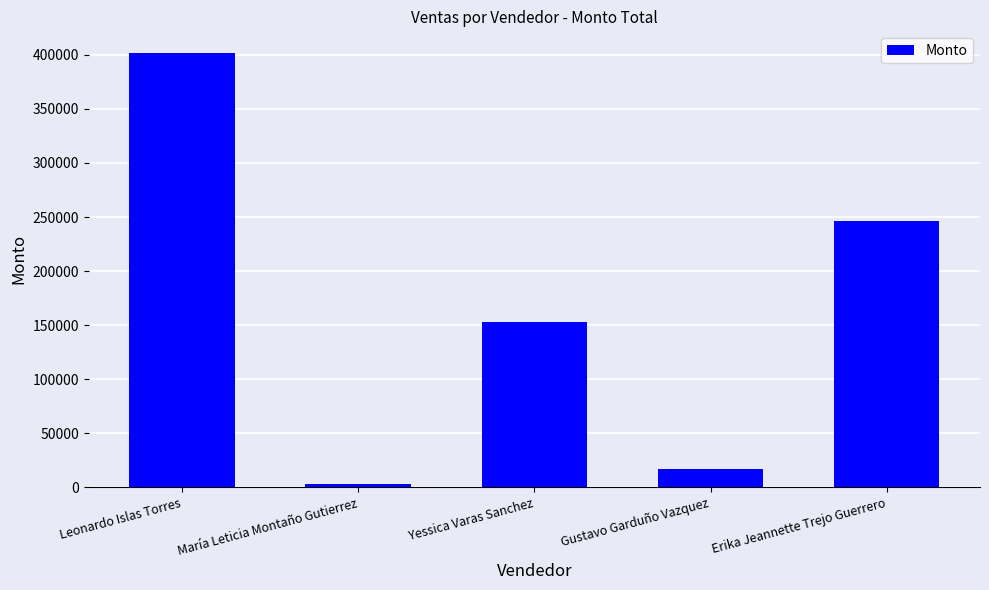

Rank the categories by value from highest to lowest.

Leonardo Islas Torres, Erika Jeannette Trejo Guerrero, Yessica Varas Sanchez, Gustavo Garduño Vazquez, María Leticia Montaño Gutierrez